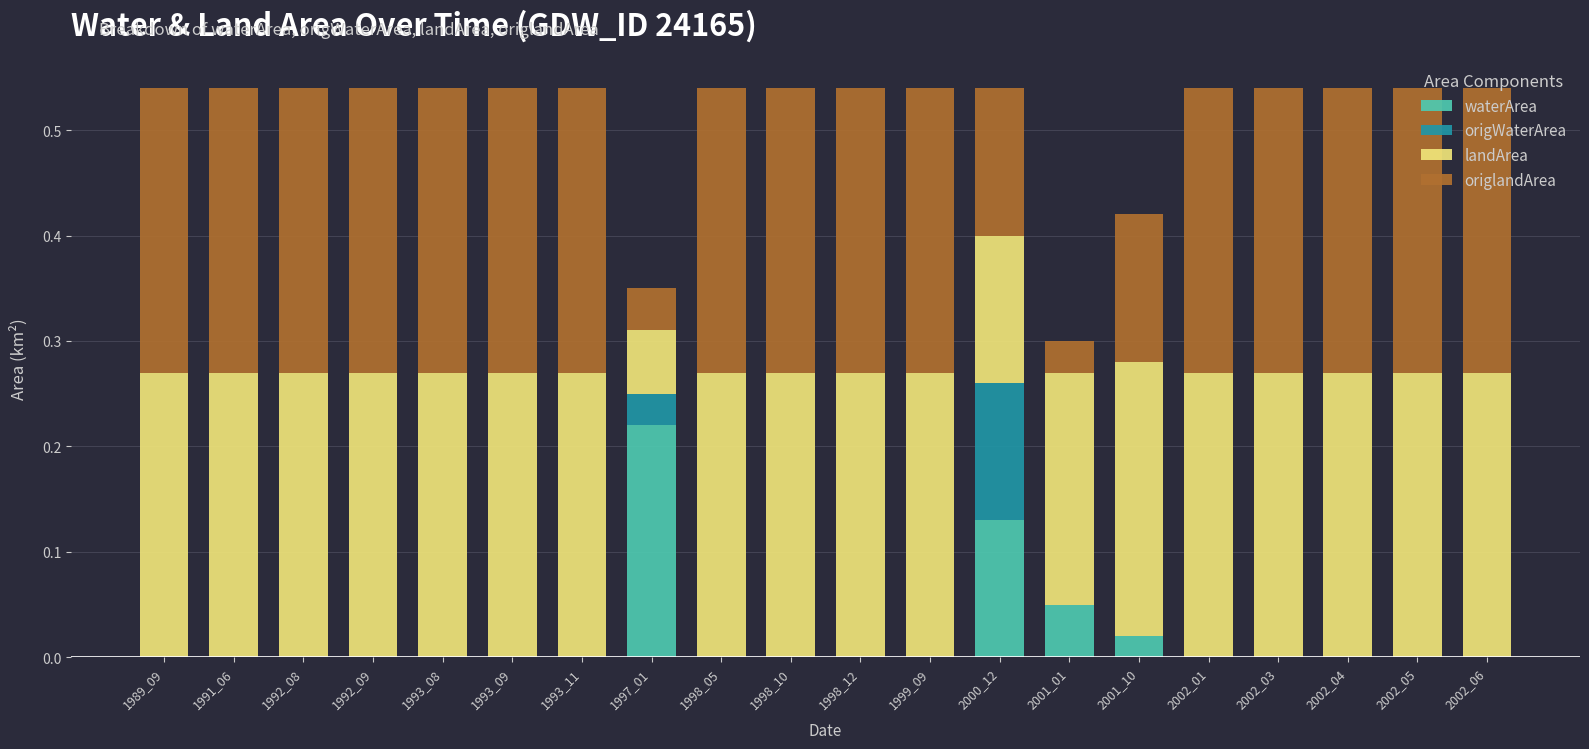

What is the total value across all series at 2001_10?

0.4